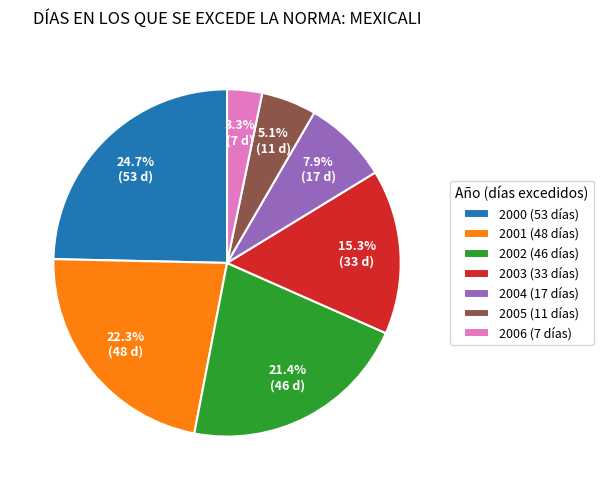

What portion of the pie excludes 2001 (48 días)?

77.7%